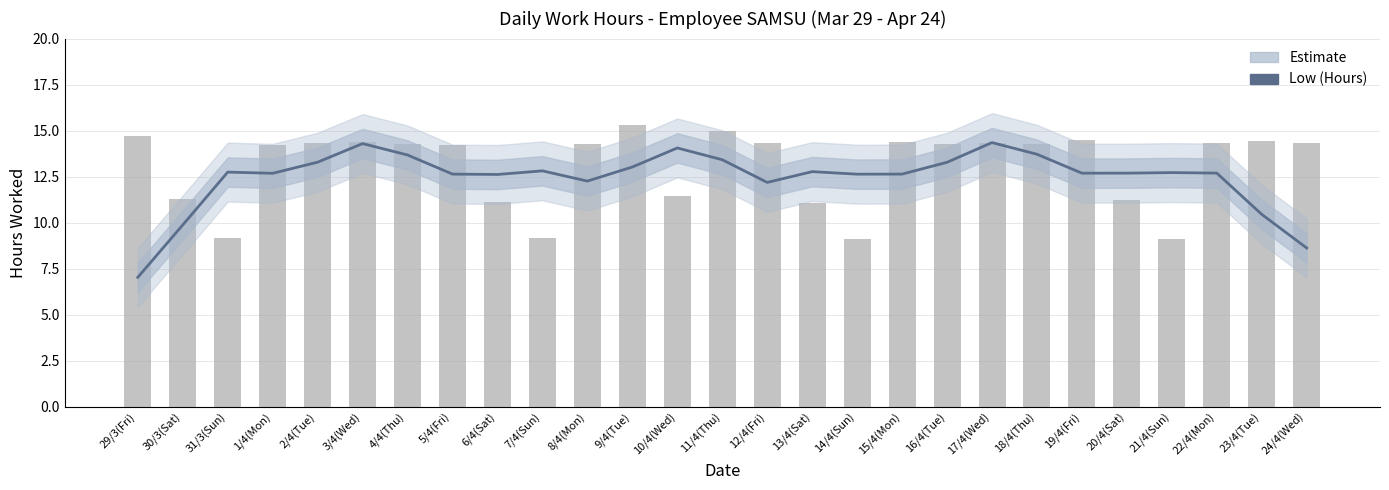

Where does the data first go above 12?

31/3(Sun)